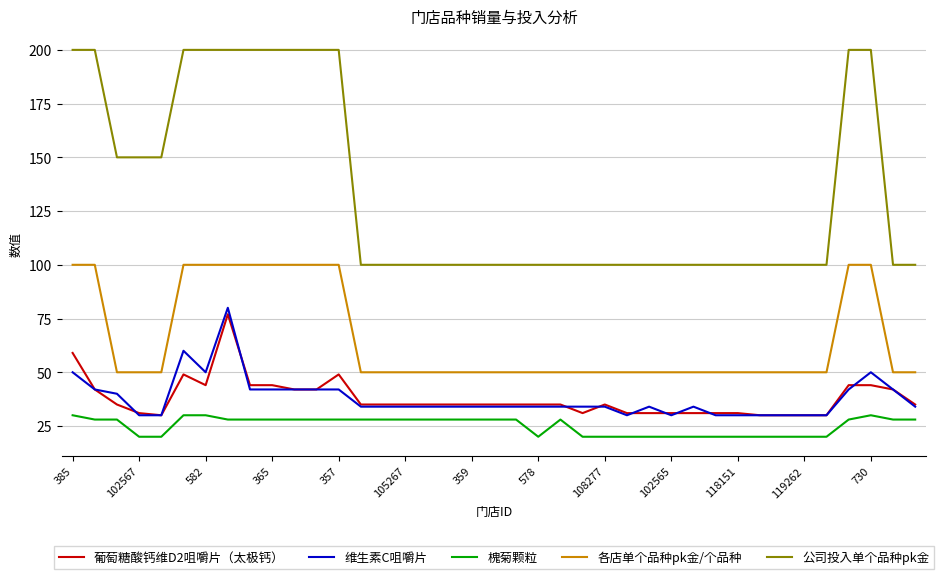

Which series has the largest range (max minus min)?

公司投入单个品种pk金